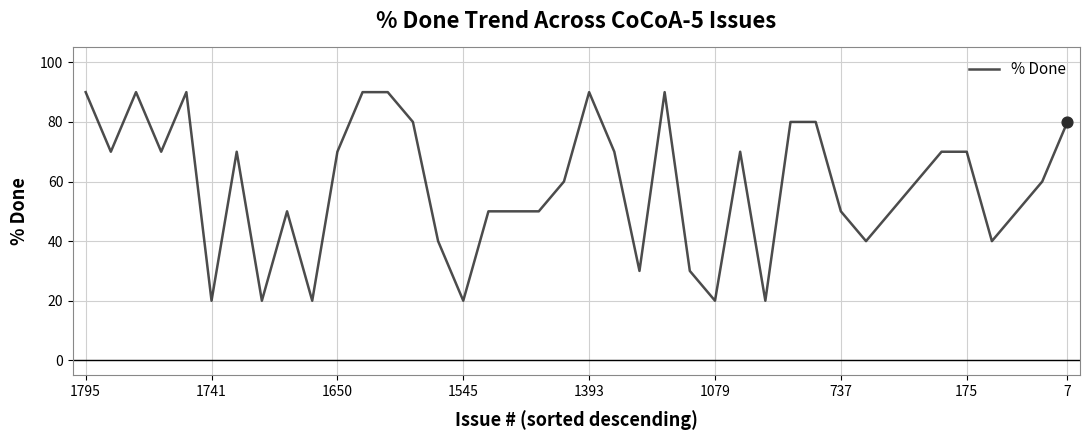

What is the maximum value shown in the chart?

90